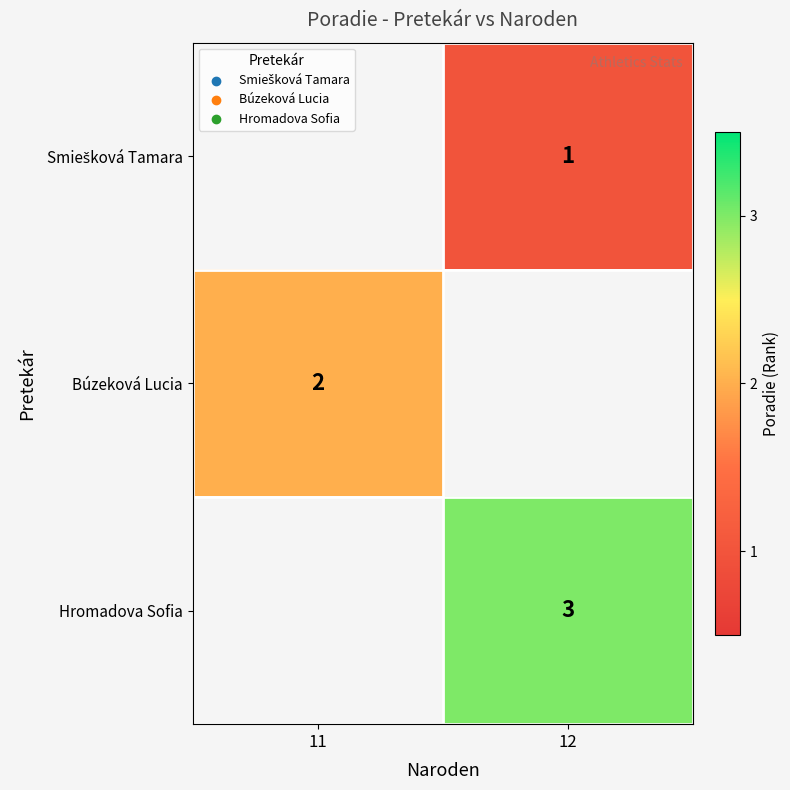

Is it true that Hromadova Sofia equals 3 at 12?

True